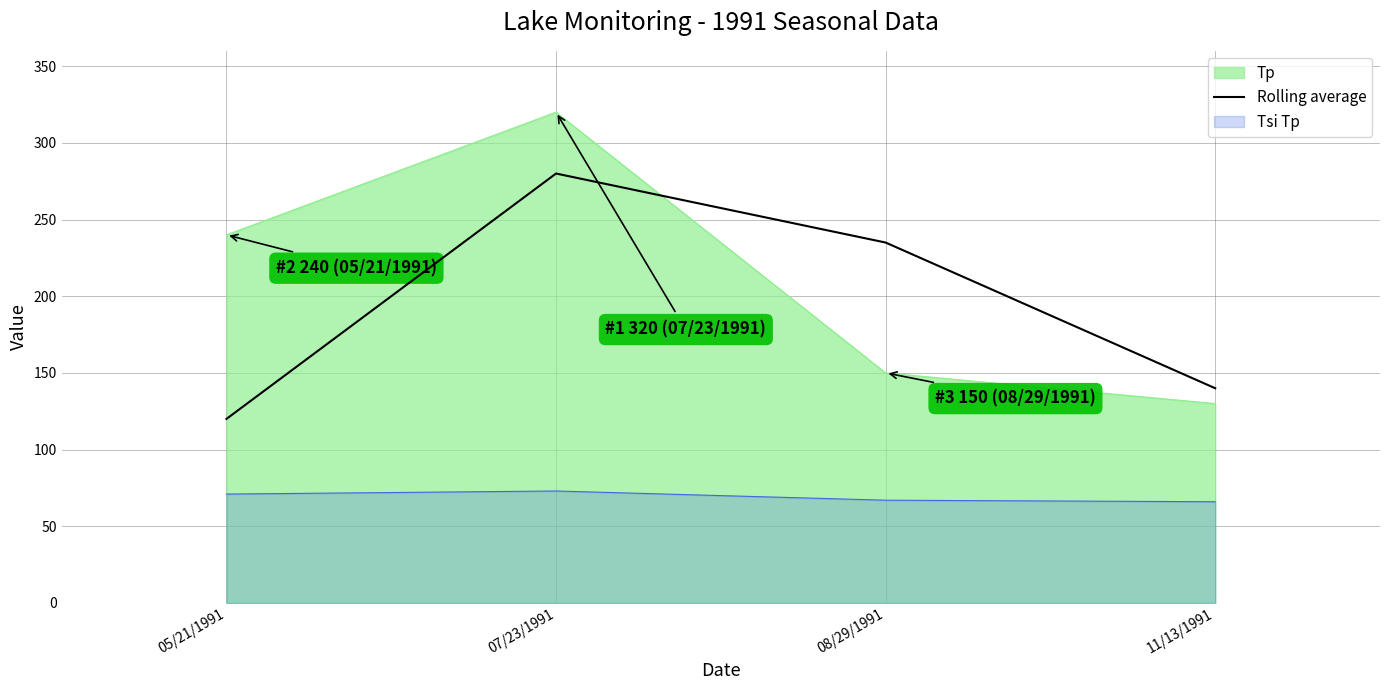

Count the number of data series in this chart.

3